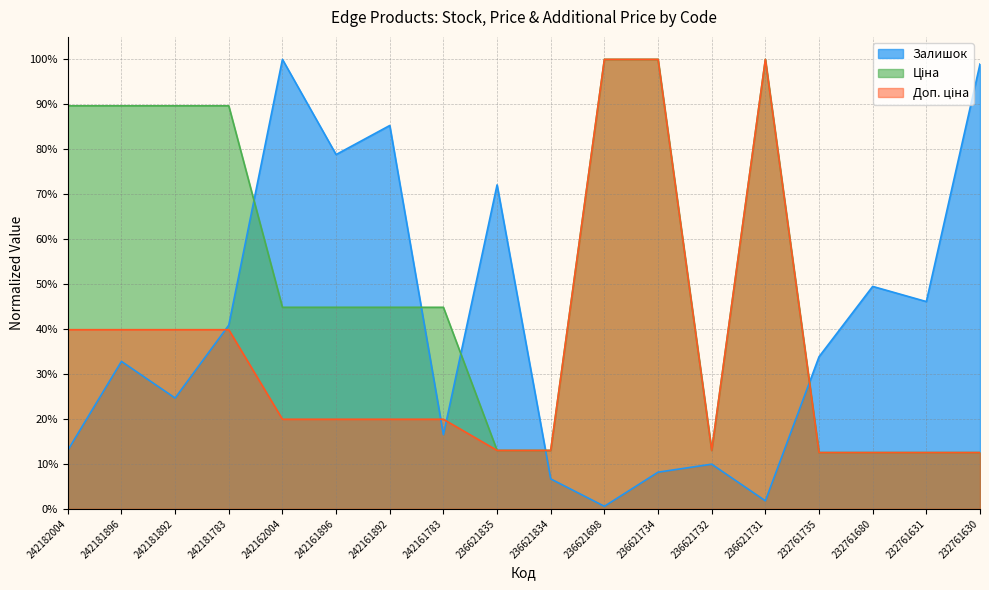

Which category has the lowest value across all series?

236621698